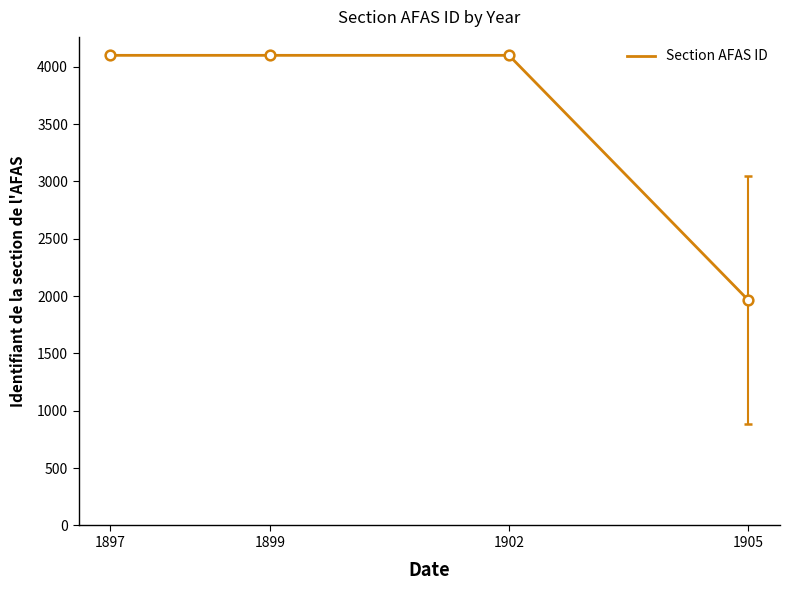

Approximately how many times larger is the value at 1899 compared to 1905?

2.1